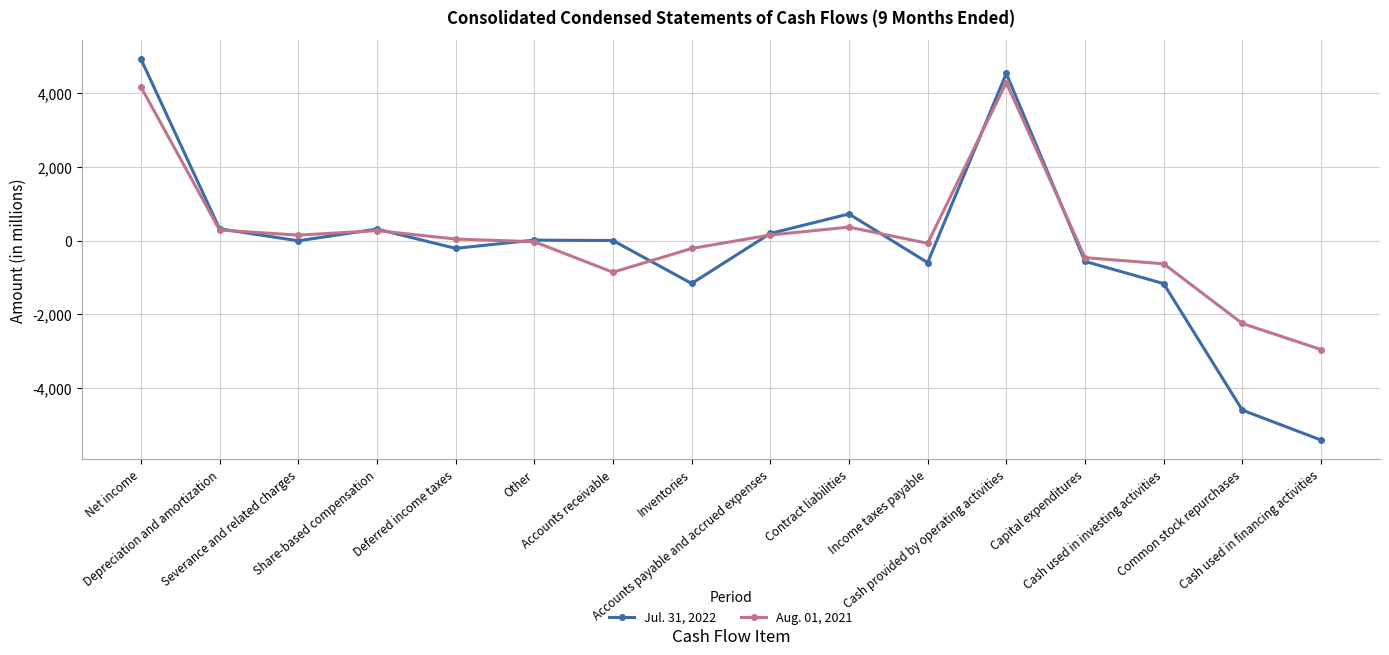

Which series changed the most between Contract liabilities and Cash used in financing activities?

Jul. 31, 2022